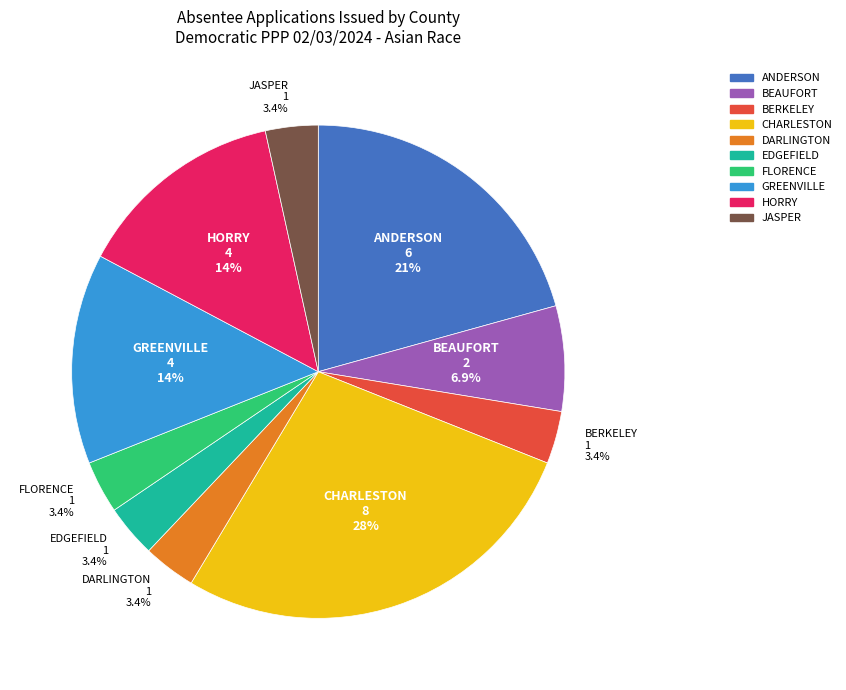

To the nearest percent, what is the average slice percentage?

10%